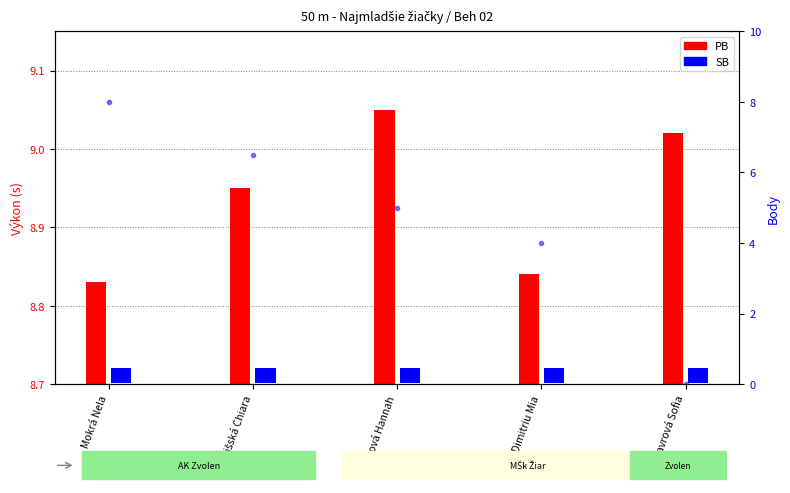

Rank the categories by SB value from highest to lowest.

Mokrá Nela, Šarišská Chiara, Urgelová Hannah, Dimitriu Mia, Vavrová Sofia